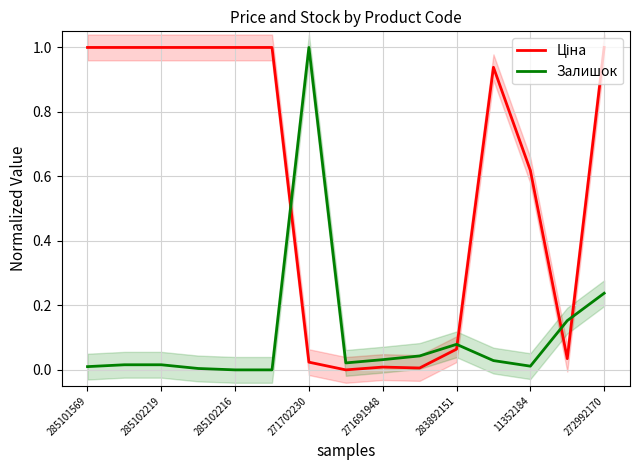

Which series has the widest spread of values?

Ціна